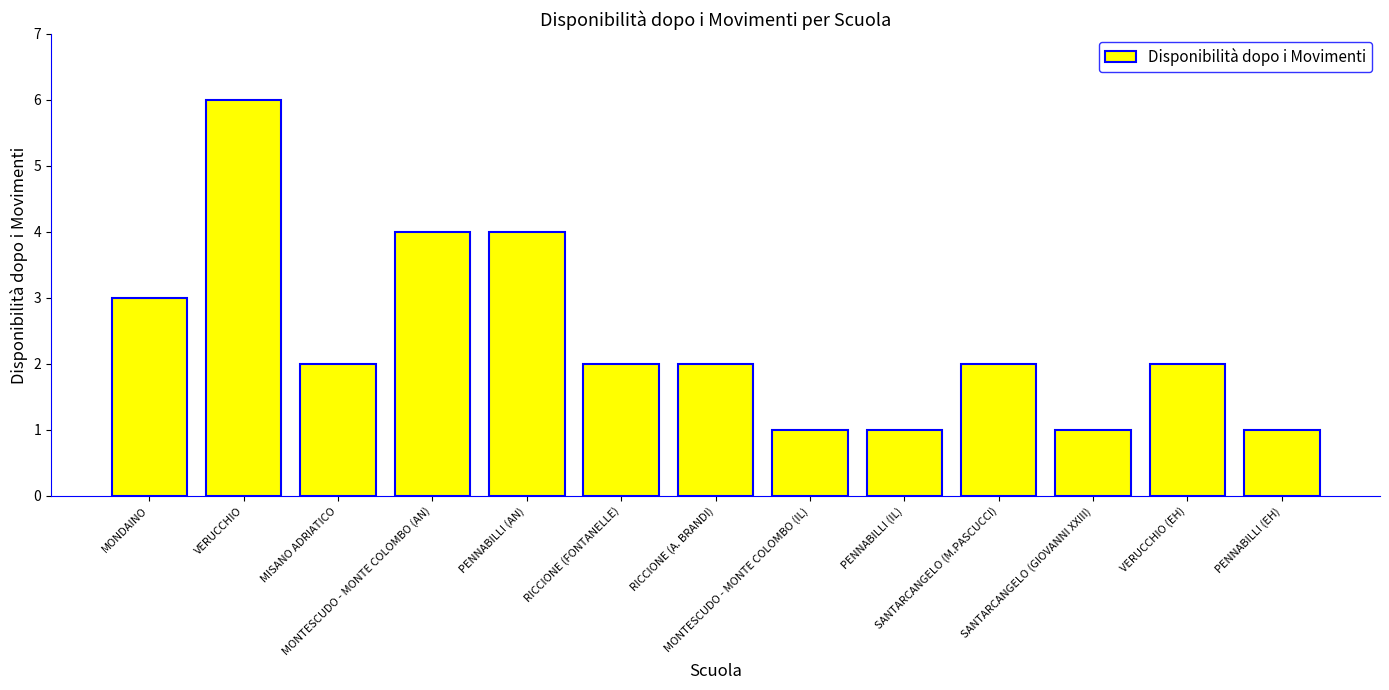

What is the greatest value displayed?

6